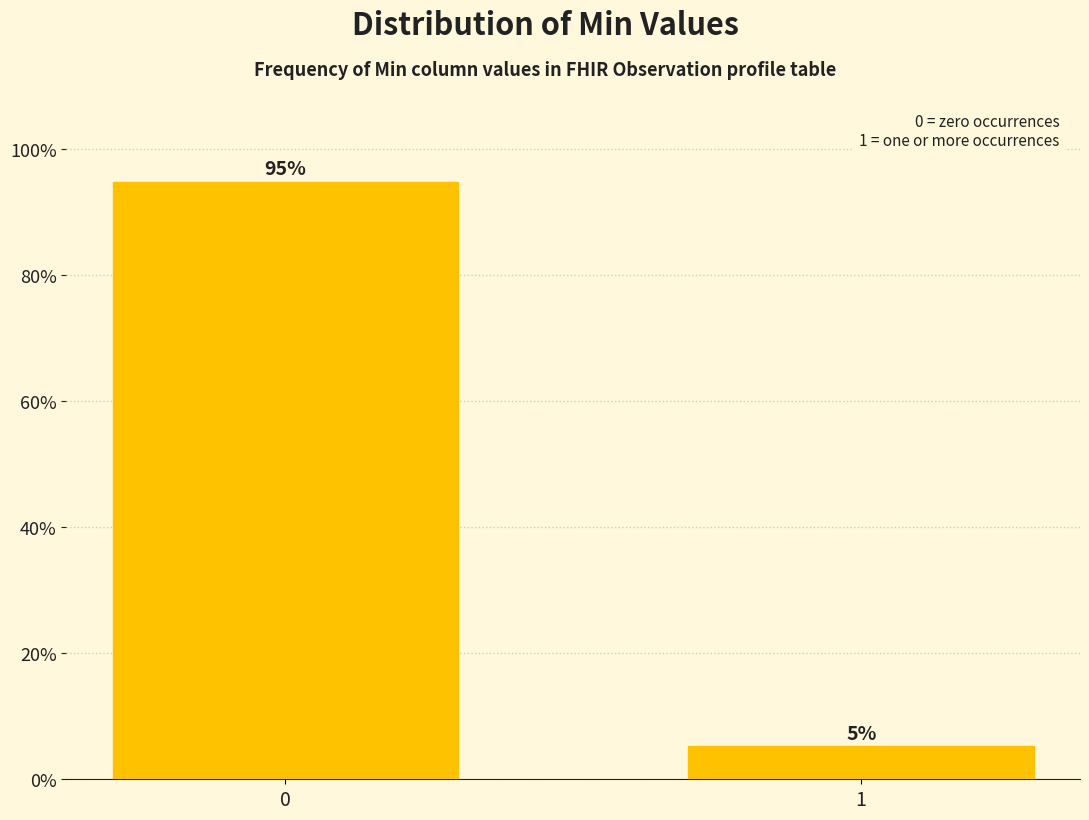

What is the sum of the values at 1 and 0?

100.0